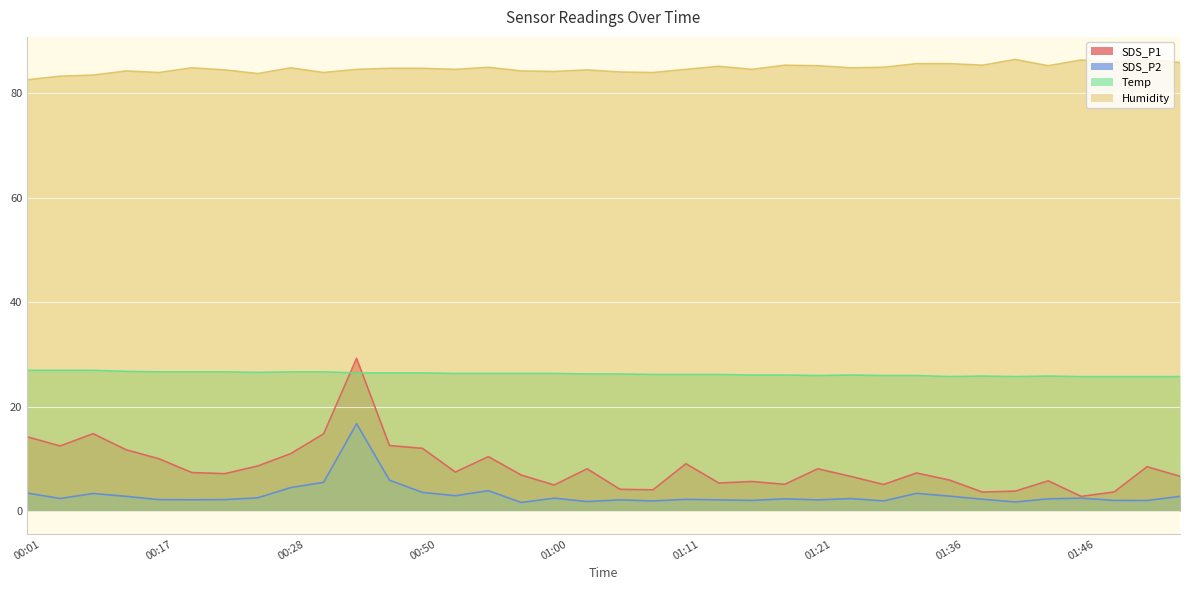

What is the difference between the maximum and minimum values in the SDS_P1 series?

26.4